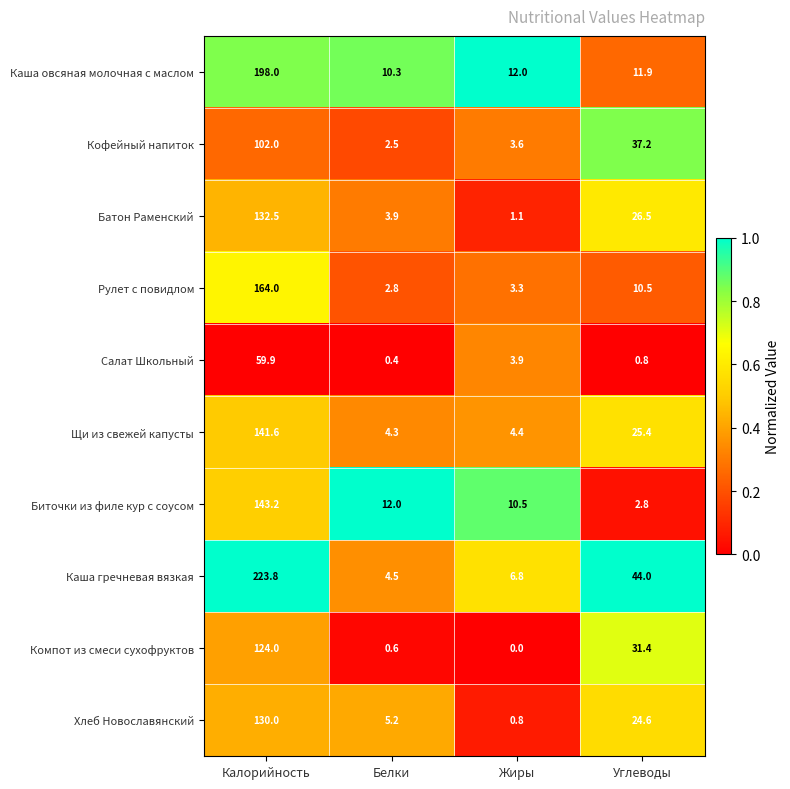

What is the sum of the Каша овсяная молочная с маслом values at Углеводы and Белки?

22.2